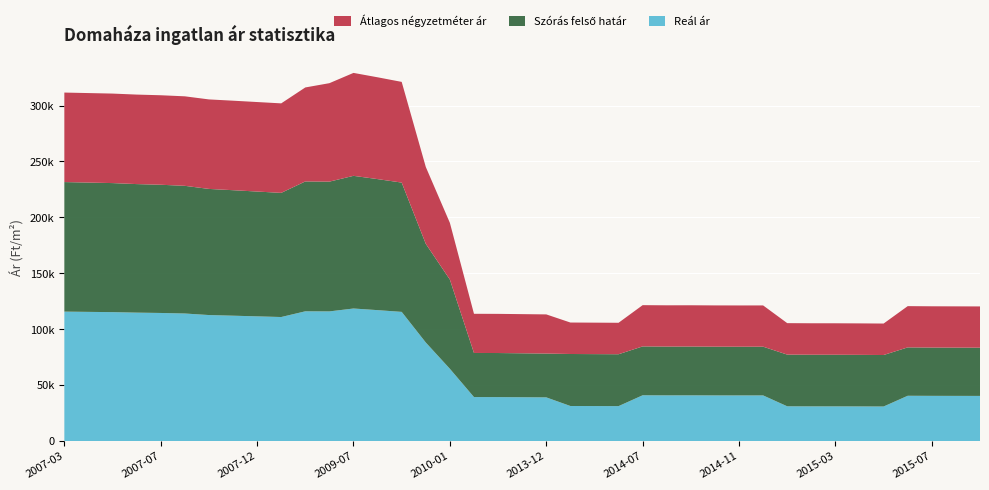

Reading left to right, what are all the values shown in this chart?

Reál ár: 115800	115573	115347	114898	114600	114120	112739	112167	111566	110972	116084	115996	118584	117125	115569	88202	64701	39428	39398	39278	39159	31451	31396	31340	41029	40957	40977	40916	40895	40905	31176	31121	31113	31067	30997	40590	40519	40489	40459
Szórás felső határ: 115800	115573	115347	114898	114600	114120	112739	112167	111566	110972	116084	115996	118584	117125	115569	88202	79727	39428	39398	39278	39159	46477	46422	46366	43680	43608	43628	43567	43546	43556	46202	46147	46139	46093	46023	43241	43170	43140	43110
Átlagos négyzetméter ár: 80000	80000	80000	80000	80000	80000	80000	80000	80000	80000	84000	88000	92000	91000	90000	68708	50708	35000	35000	35000	35000	28125	28125	28125	36875	36875	36875	36875	36875	36875	28125	28125	28125	28125	28125	36875	36875	36875	36875